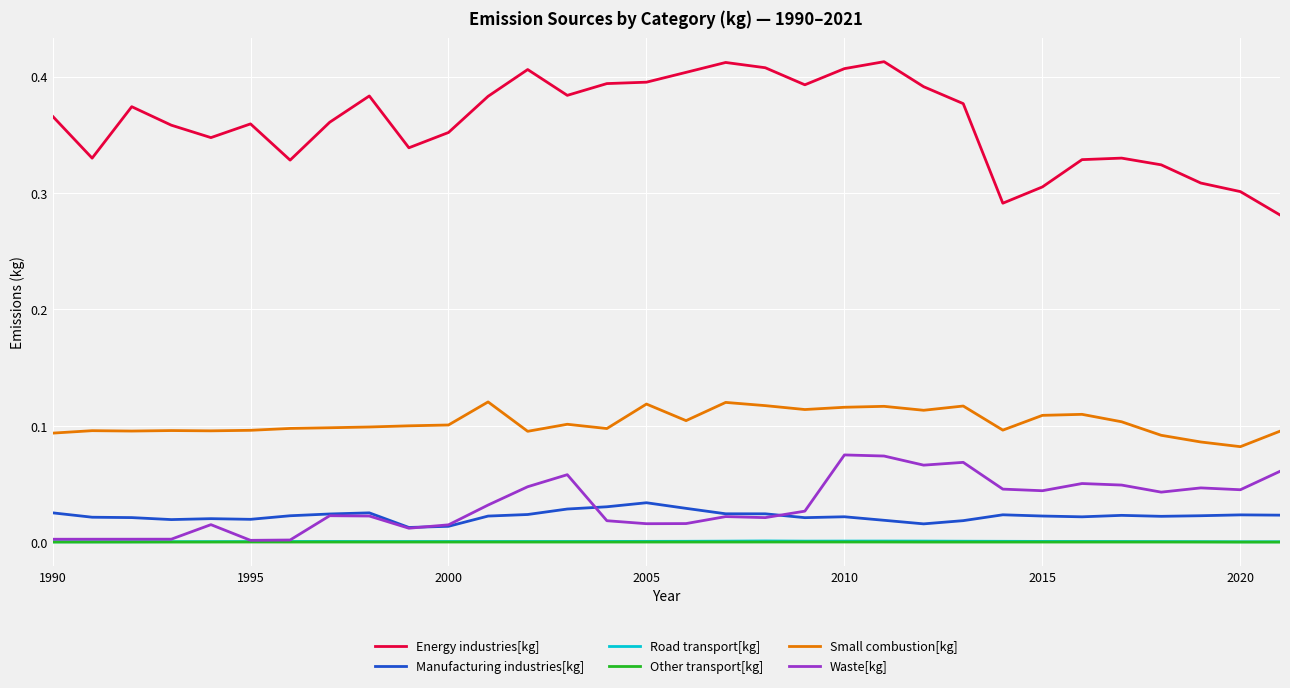

Which series has the largest total across all categories?

Energy industries[kg]